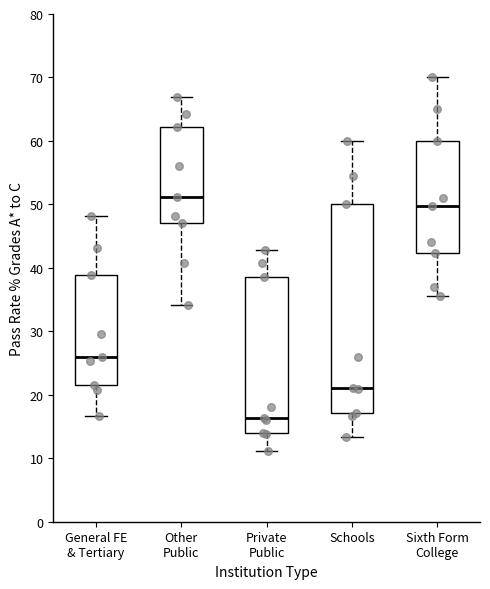

Where does the median line of the box for Private Public sit on the y-axis? The values are not printed on the chart, so give them approximately, as read against the axis.

16